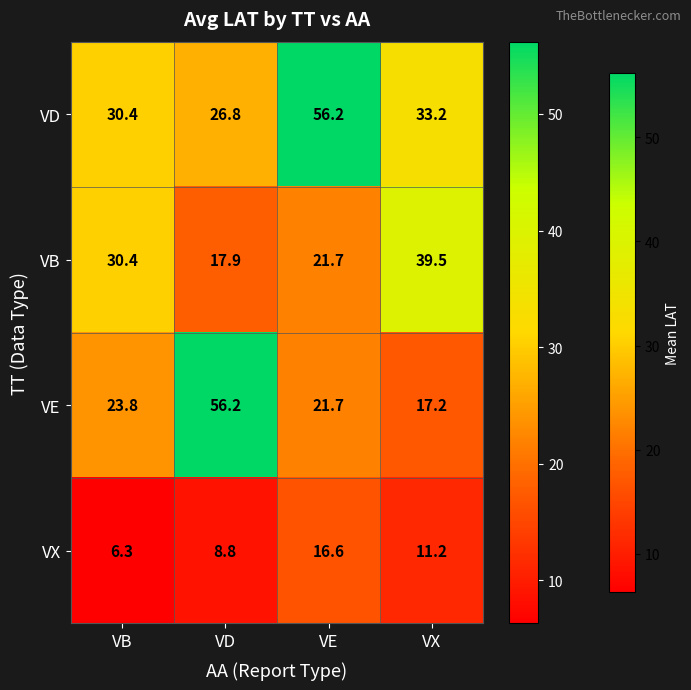

Which series changed the most between VB and VD?

VE